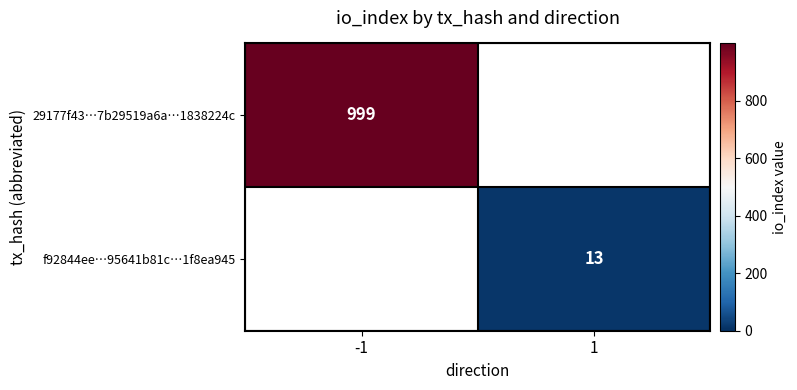

True or false: f92844ee…95641b81c…1f8ea945 has a value of 13 at 1.

True